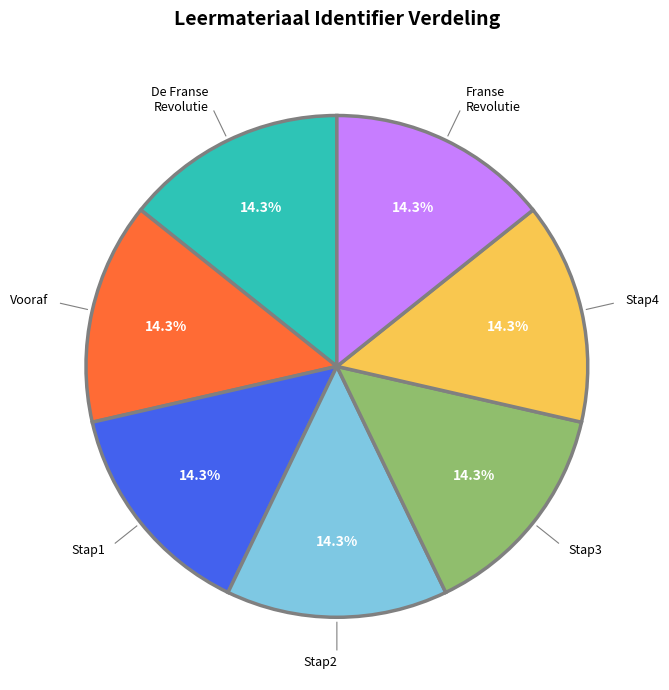

Is there a majority slice in this chart?

No